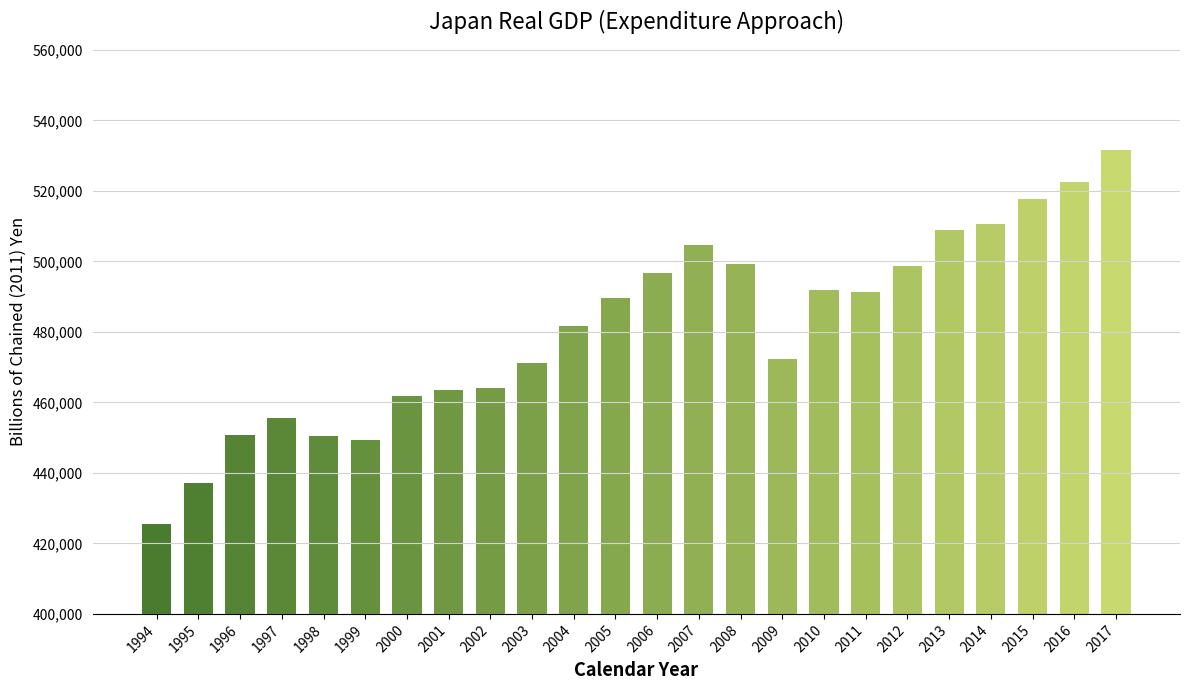

Between 2009 and 1994, which is larger?

2009